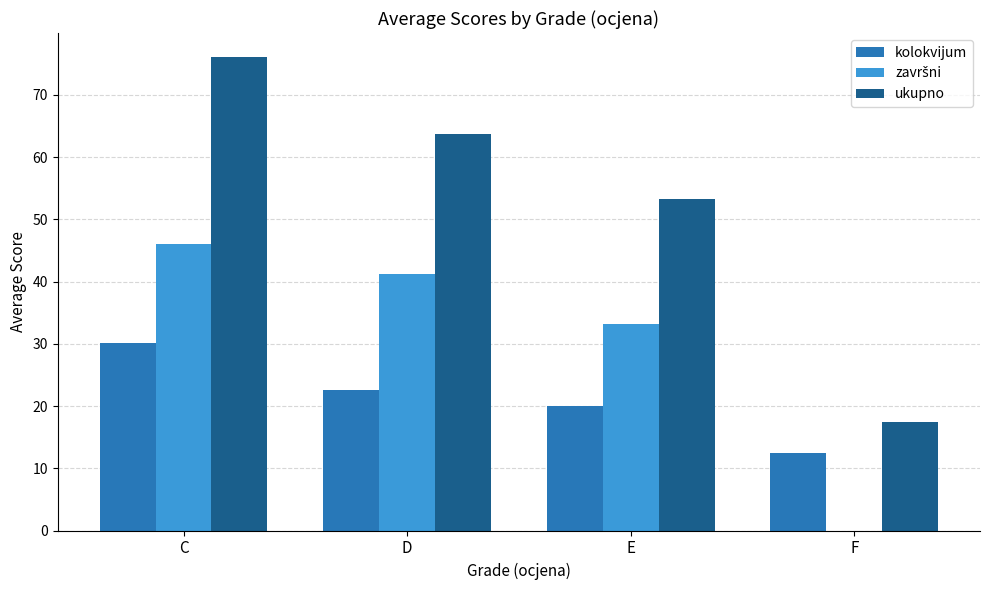

What is the maximum value shown in the chart?

76.1